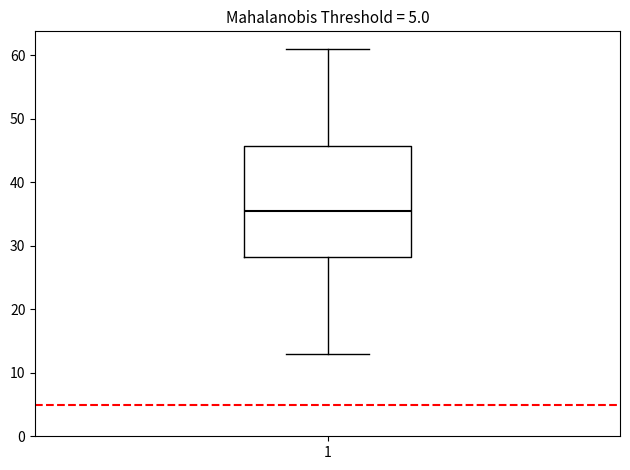

Where does the upper whisker of the box at x = 1 end on the y-axis? The values are not printed on the chart, so give them approximately, as read against the axis.

61